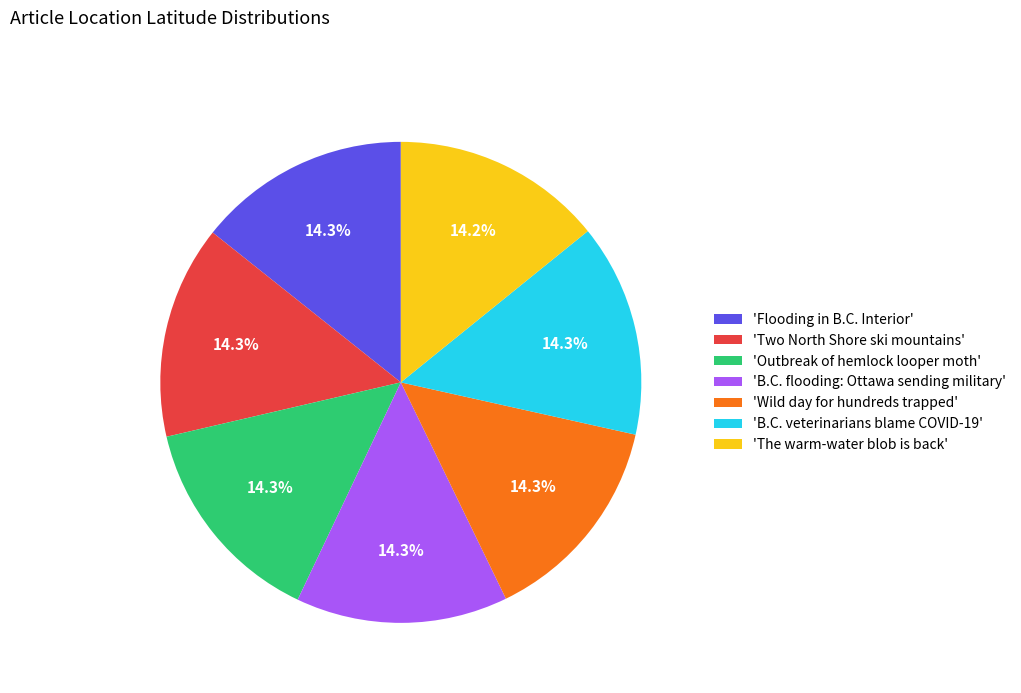

Approximately how many times larger is the value at 'Flooding in B.C. Interior' compared to 'The warm-water blob is back'?

1.0